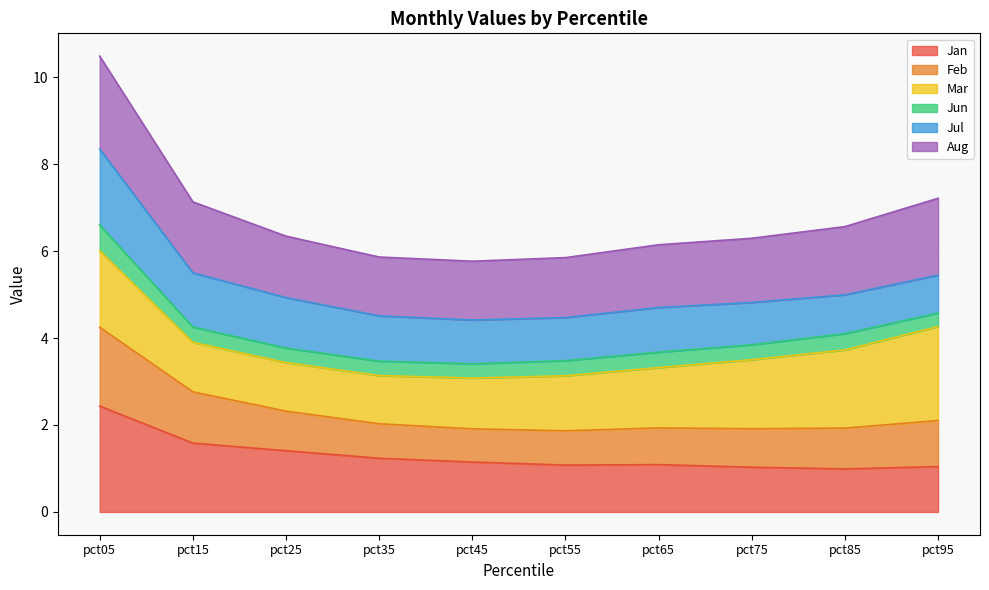

Which category has the lowest value in the Aug series?

pct45